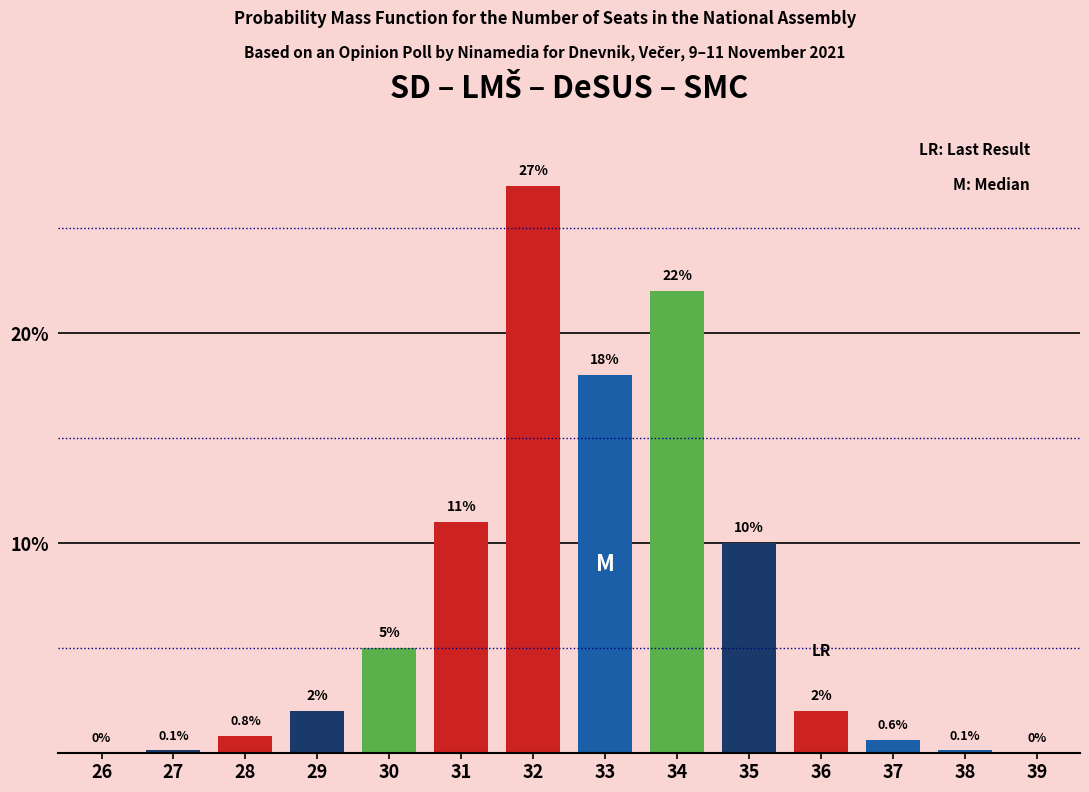

Reading left to right, list all the values displayed in this chart.

26=0.0	27=0.1	28=0.8	29=2.0	30=5.0	31=11.0	32=27.0	33=18.0	34=22.0	35=10.0	36=2.0	37=0.6	38=0.1	39=0.0